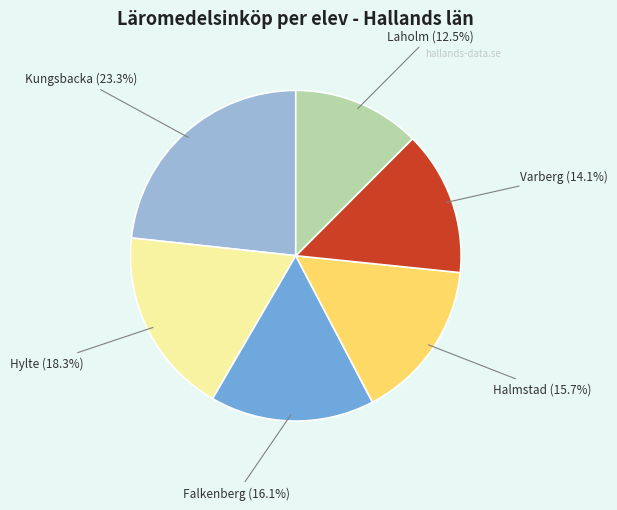

To the nearest percent, what is the average slice percentage?

17%